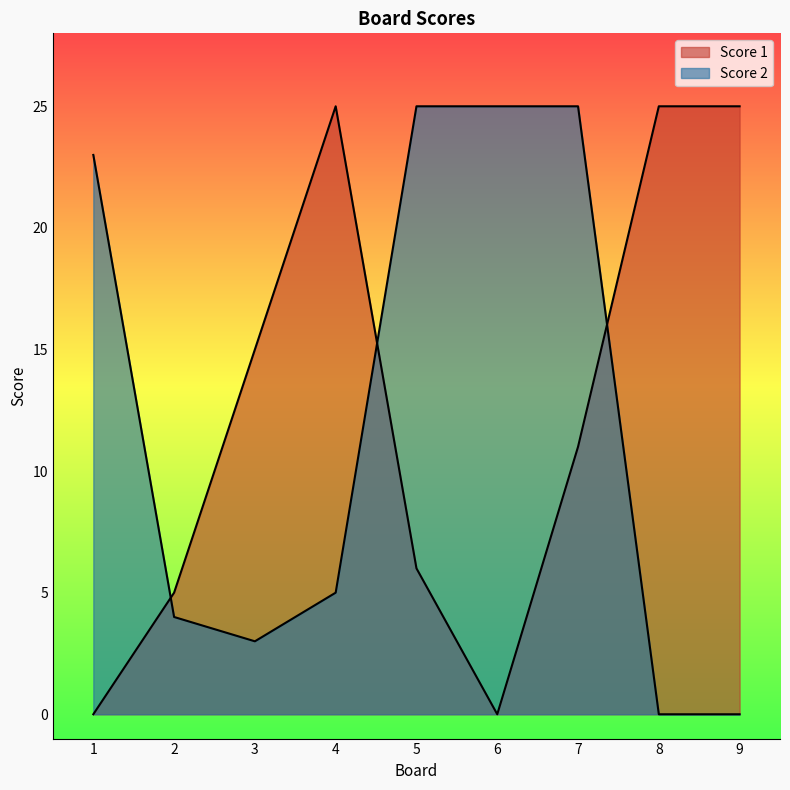

How many lines are shown in the chart?

2